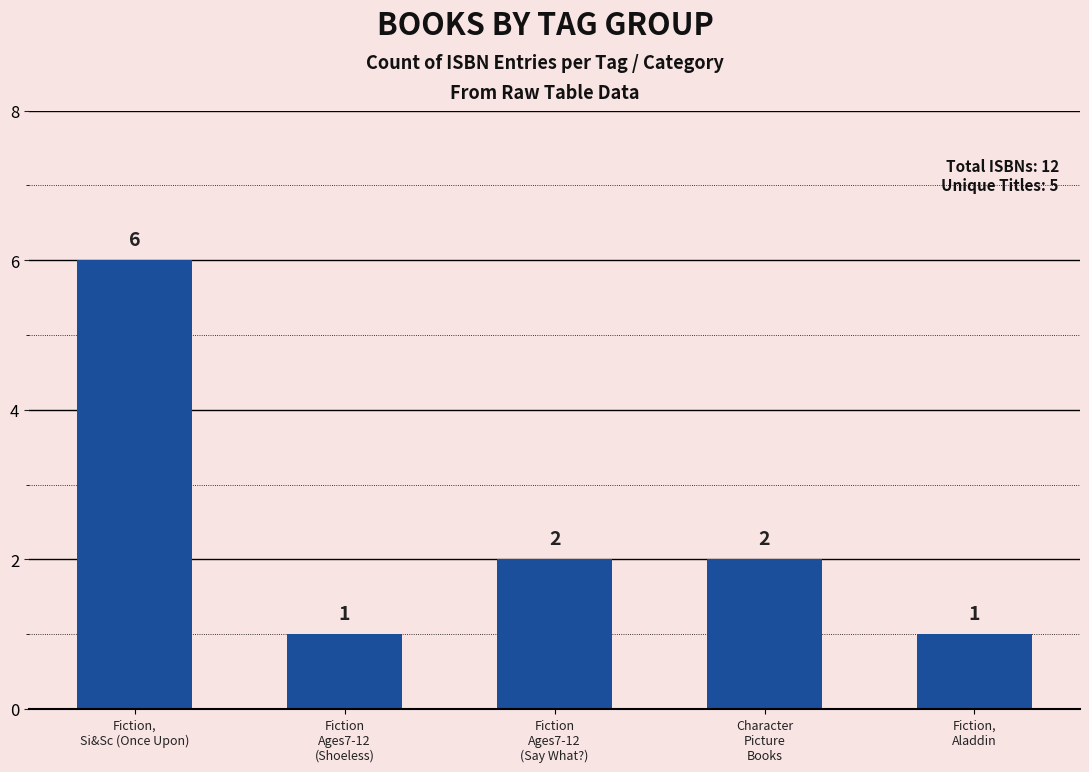

What is the approximate value at Fiction
Ages7-12
(Shoeless)?

1